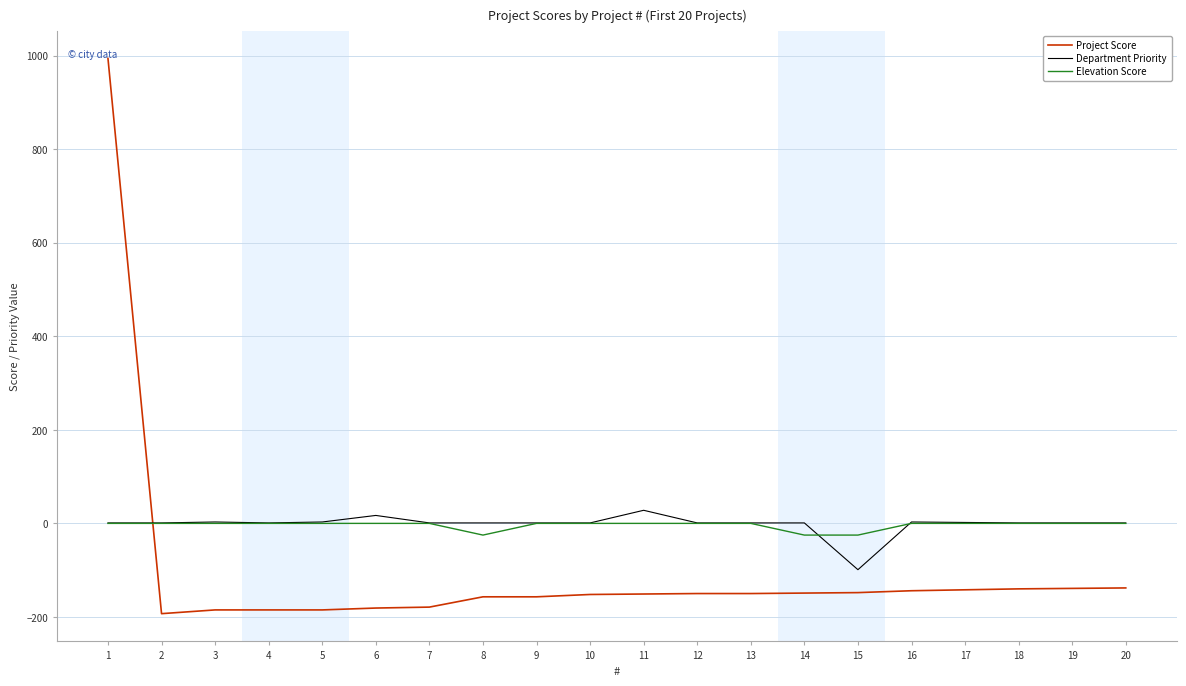

At which category is the sum across all series the highest?

1